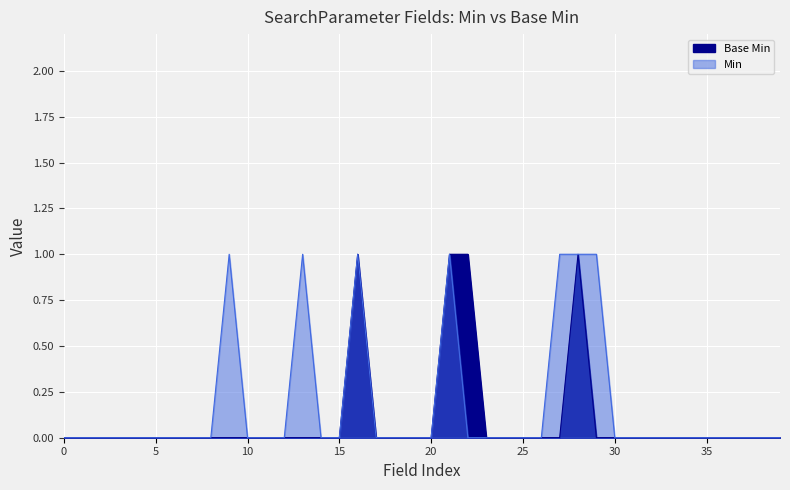

Reading left to right, extract all data points from this chart.

0	0	0	0	0	0	0	0	0	0	0	0	0	0	0	0	1	0	0	0	0	1	1	0	0	0	0	0	1	0	0	0	0	0	0	0	0	0	0	0